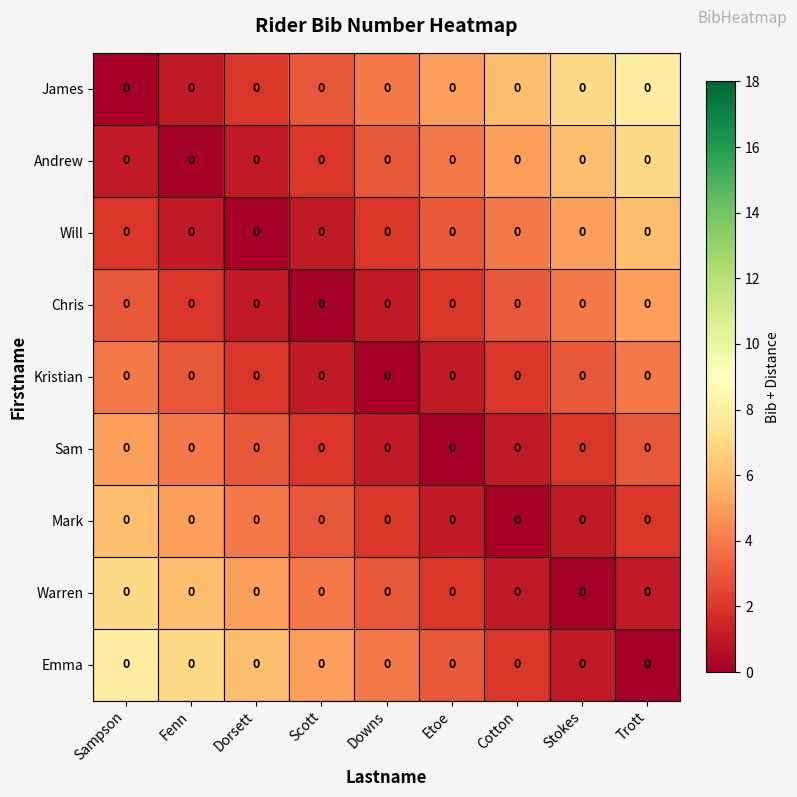

The Sam series shows 4 at Trott. True or false?

False